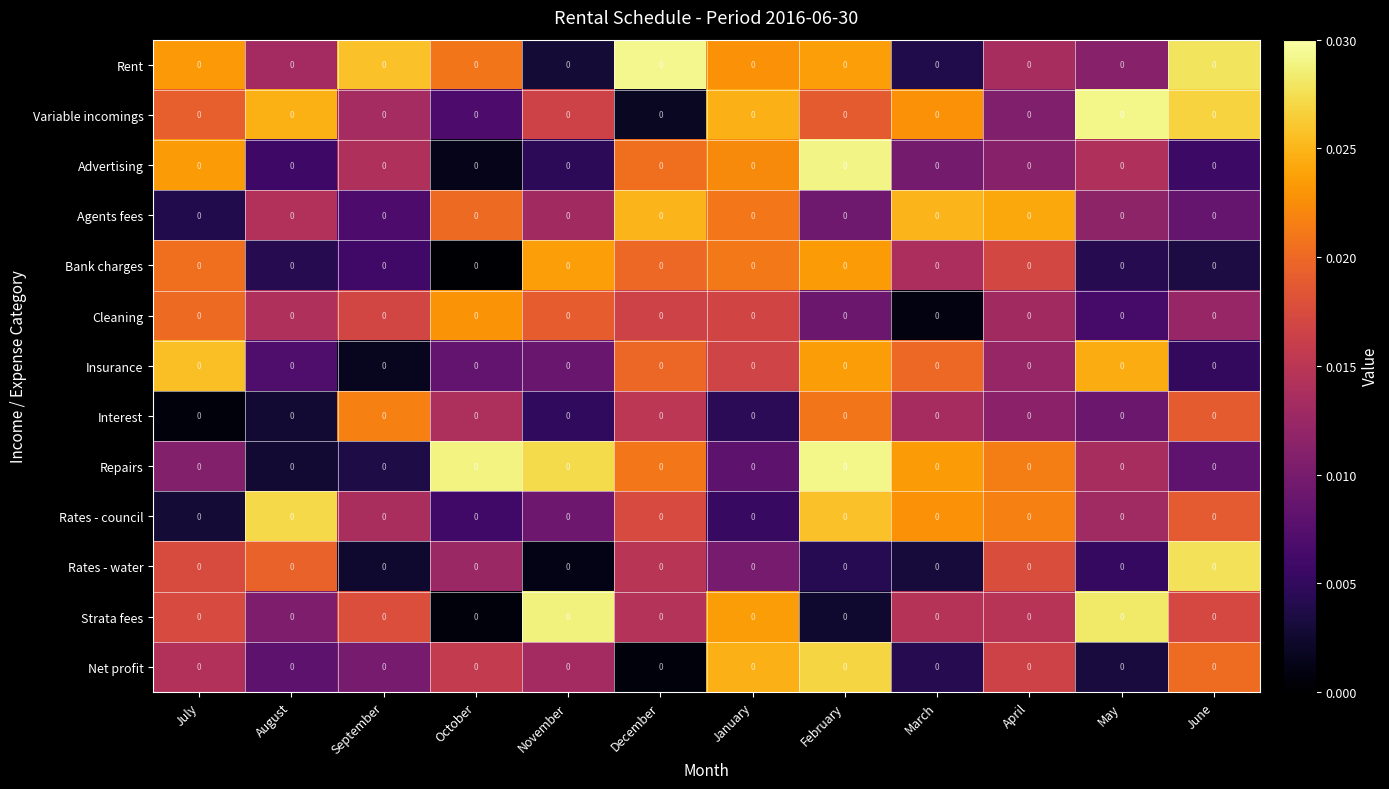

Is it true that Rates - council equals 0.0 at December?

False